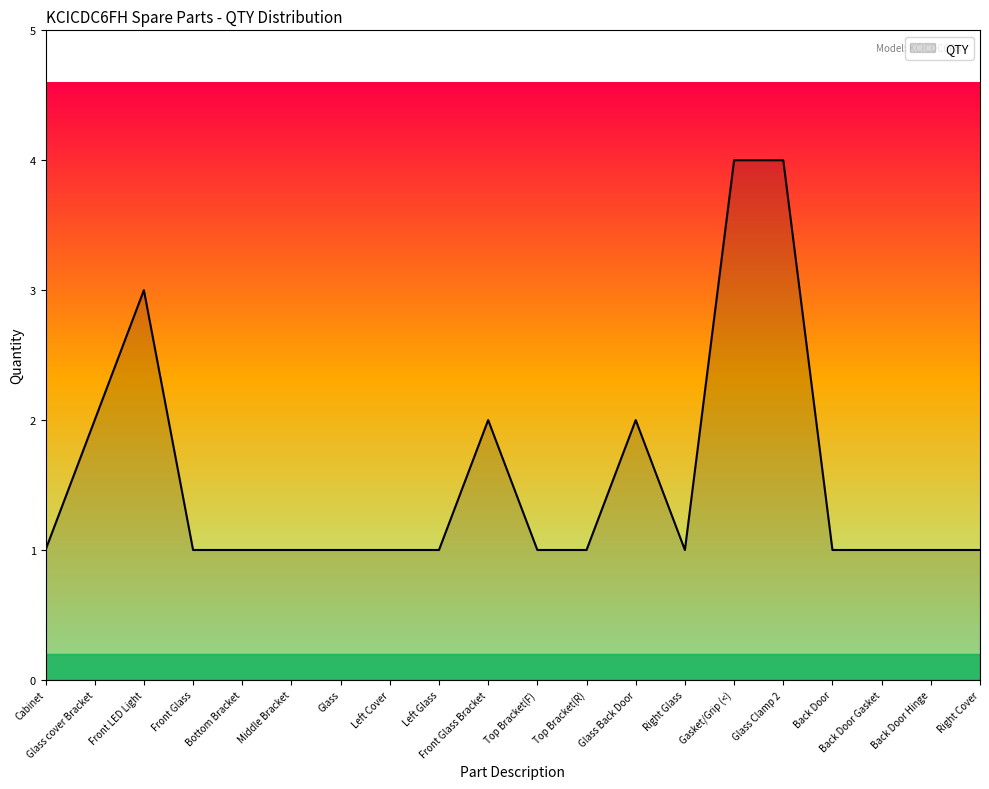

Reading left to right, what are all the values shown in this chart?

1	2	3	1	1	1	1	1	1	2	1	1	2	1	4	4	1	1	1	1